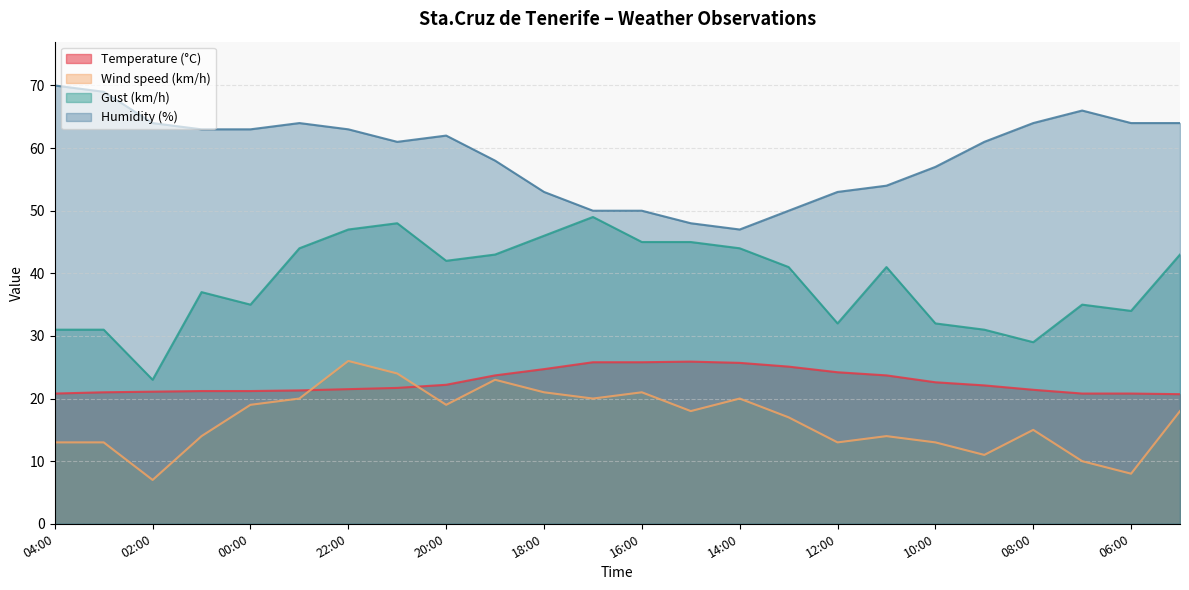

True or false: Humidity (%) has a value of 19.4 at 20:00.

False